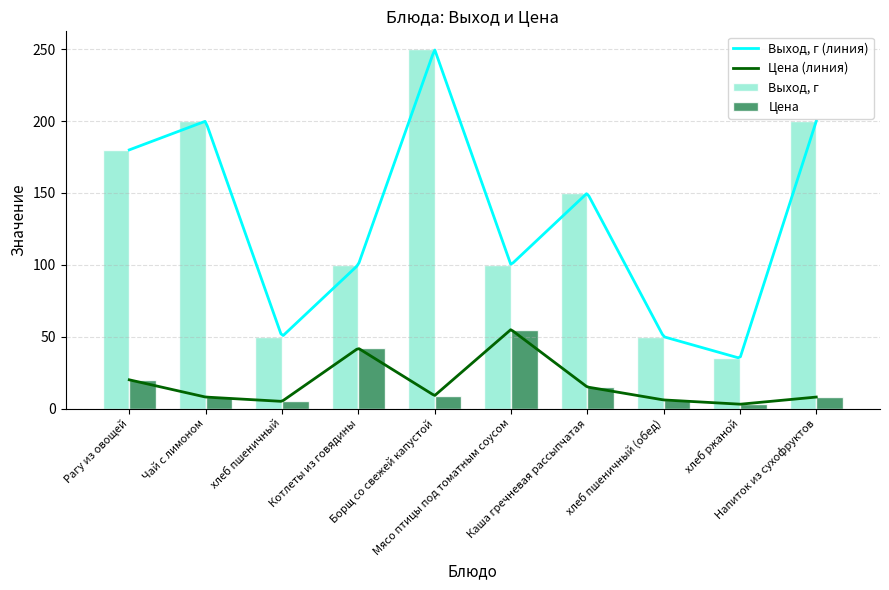

What is the difference between the Выход, г values at Котлеты из говядины and Рагу из овощей?

80